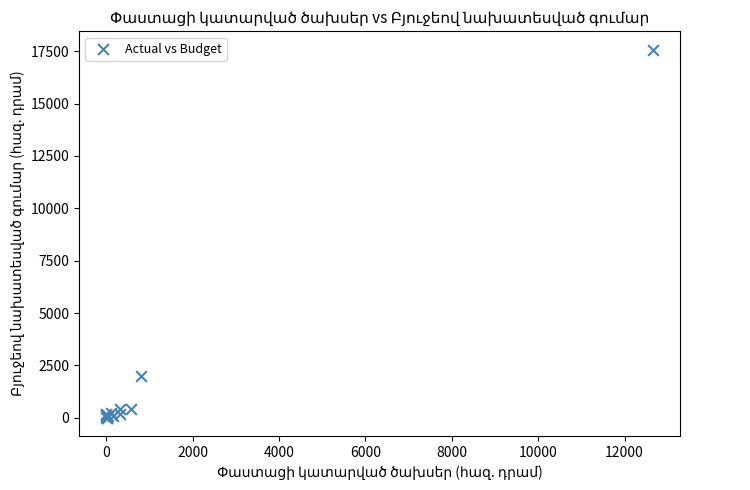

What Y value in the scatter plot is closest to 8792?

2000.0